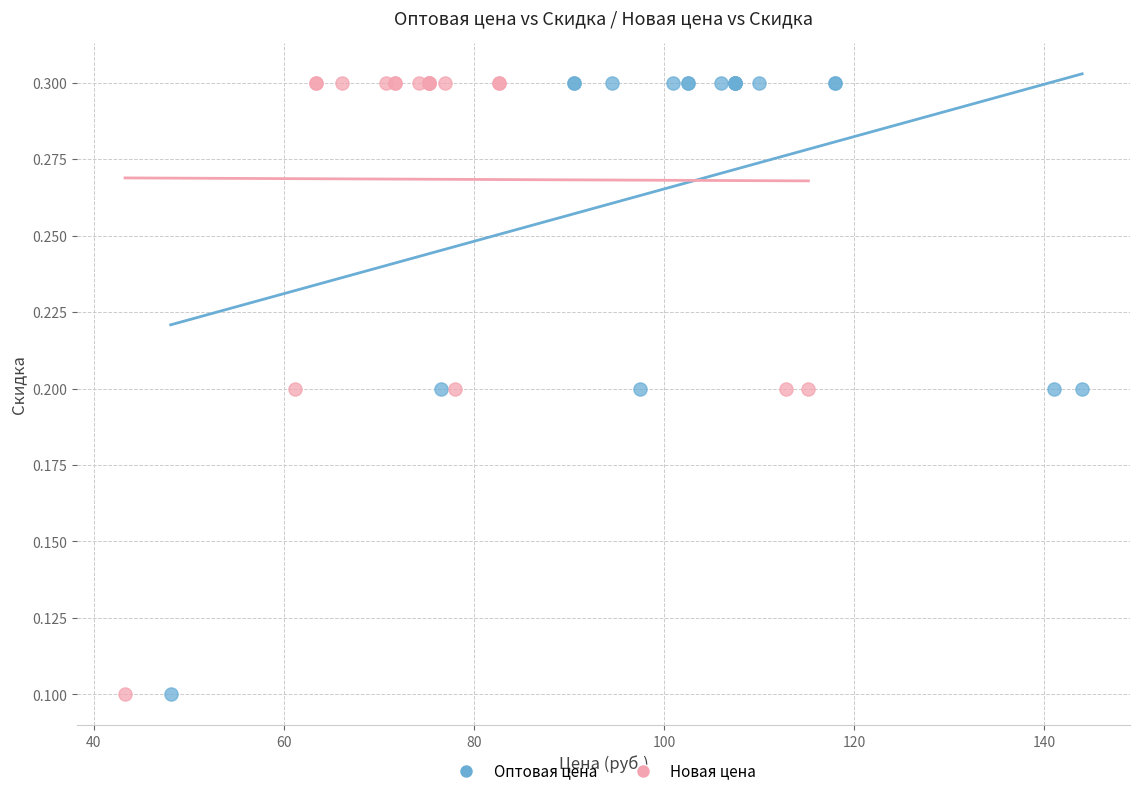

What are all the series names shown in the legend?

Оптовая цена, Новая цена